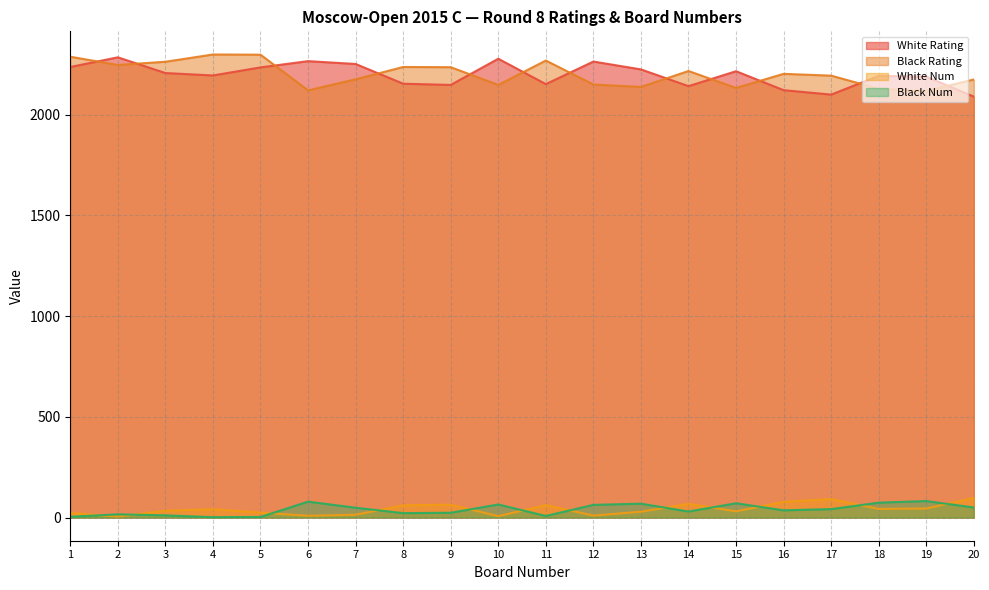

True or false: Black Rating and White Num intersect in this chart.

False